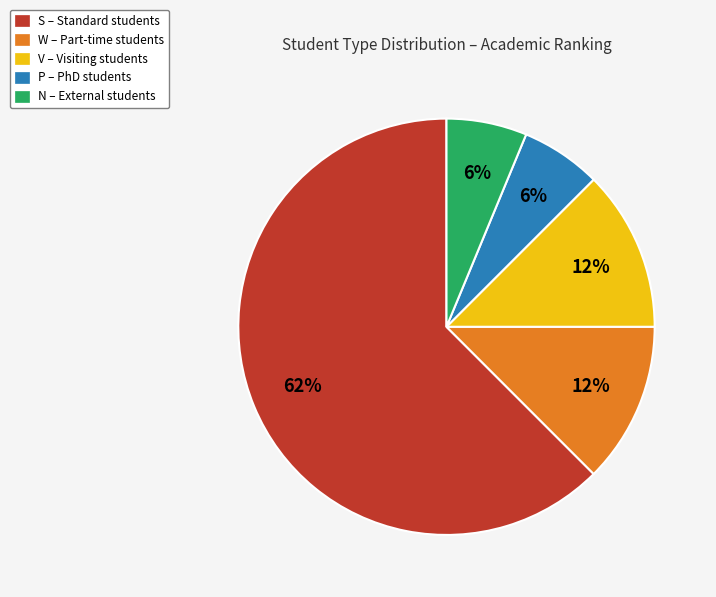

Is the sum of N – External students and W – Part-time students greater than half?

No